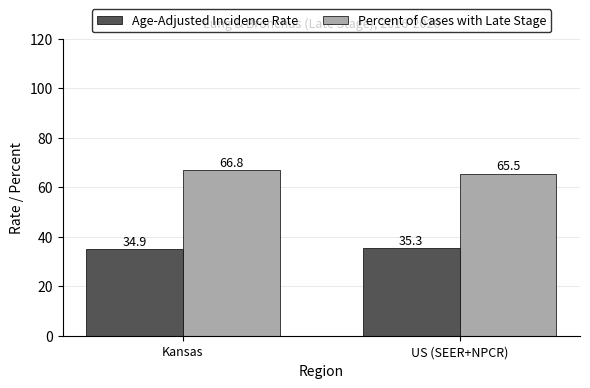

List the series in order of their overall mean, lowest first.

Age-Adjusted Incidence Rate, Percent of Cases with Late Stage